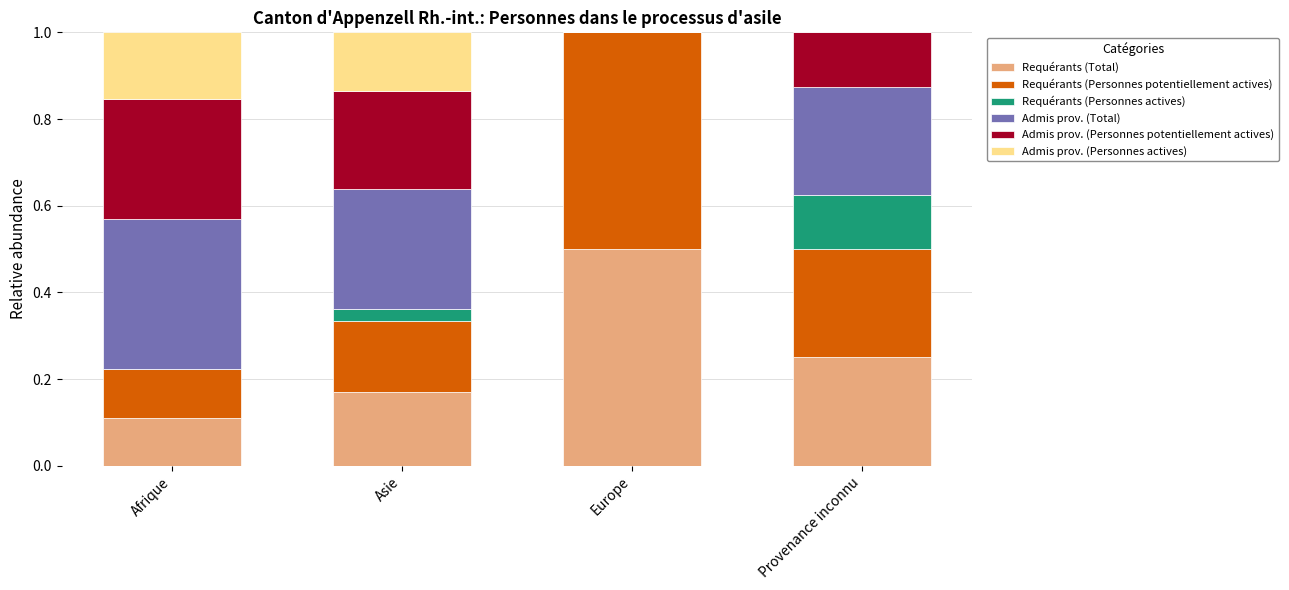

What is the total value across all series at Asie?

1.0